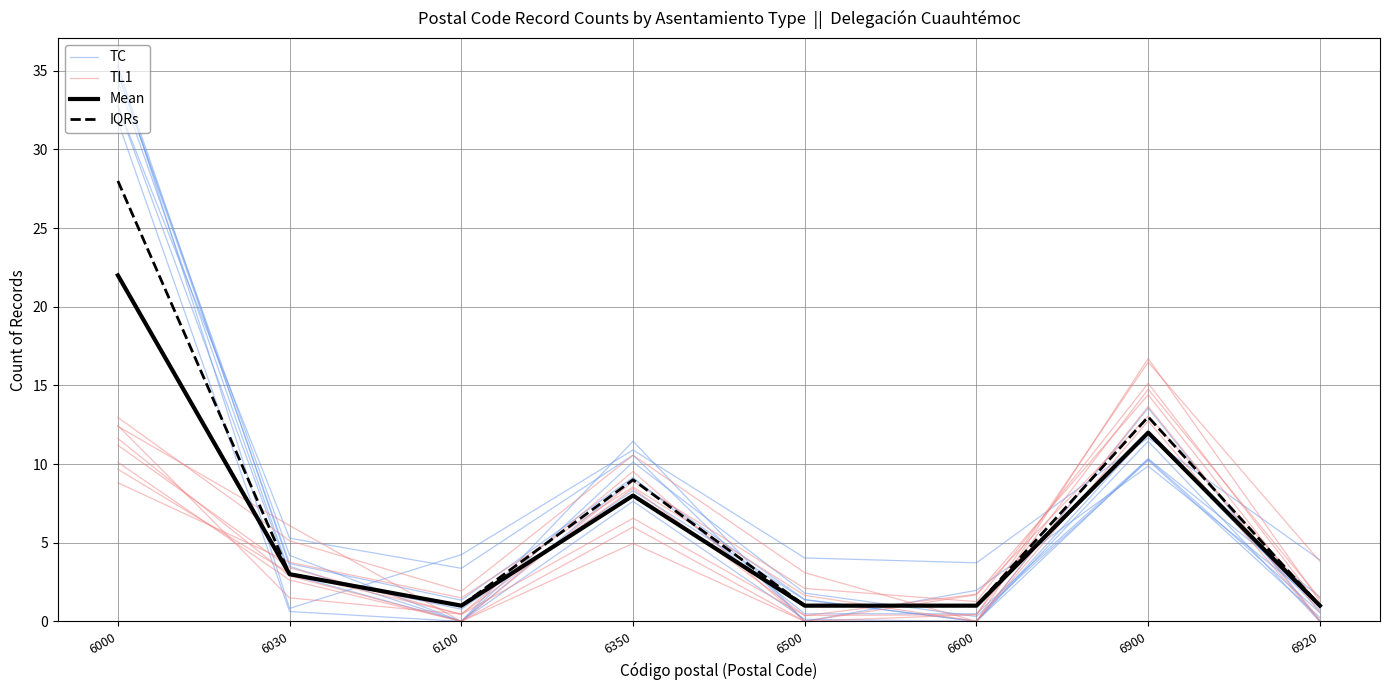

What are all the series names shown in the legend?

TC, TL1, Mean, IQRs